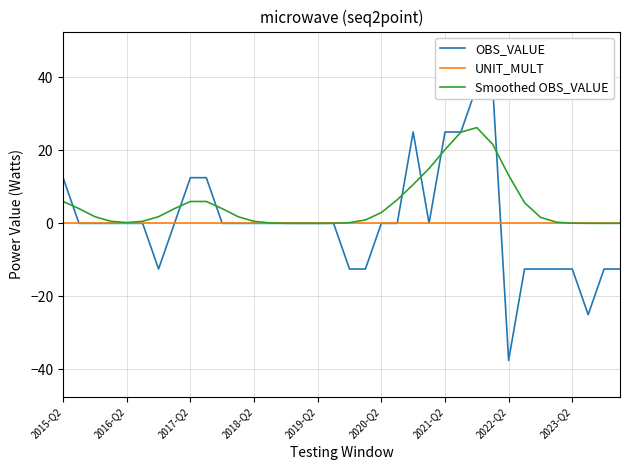

How many values in Smoothed OBS_VALUE are above zero?

34